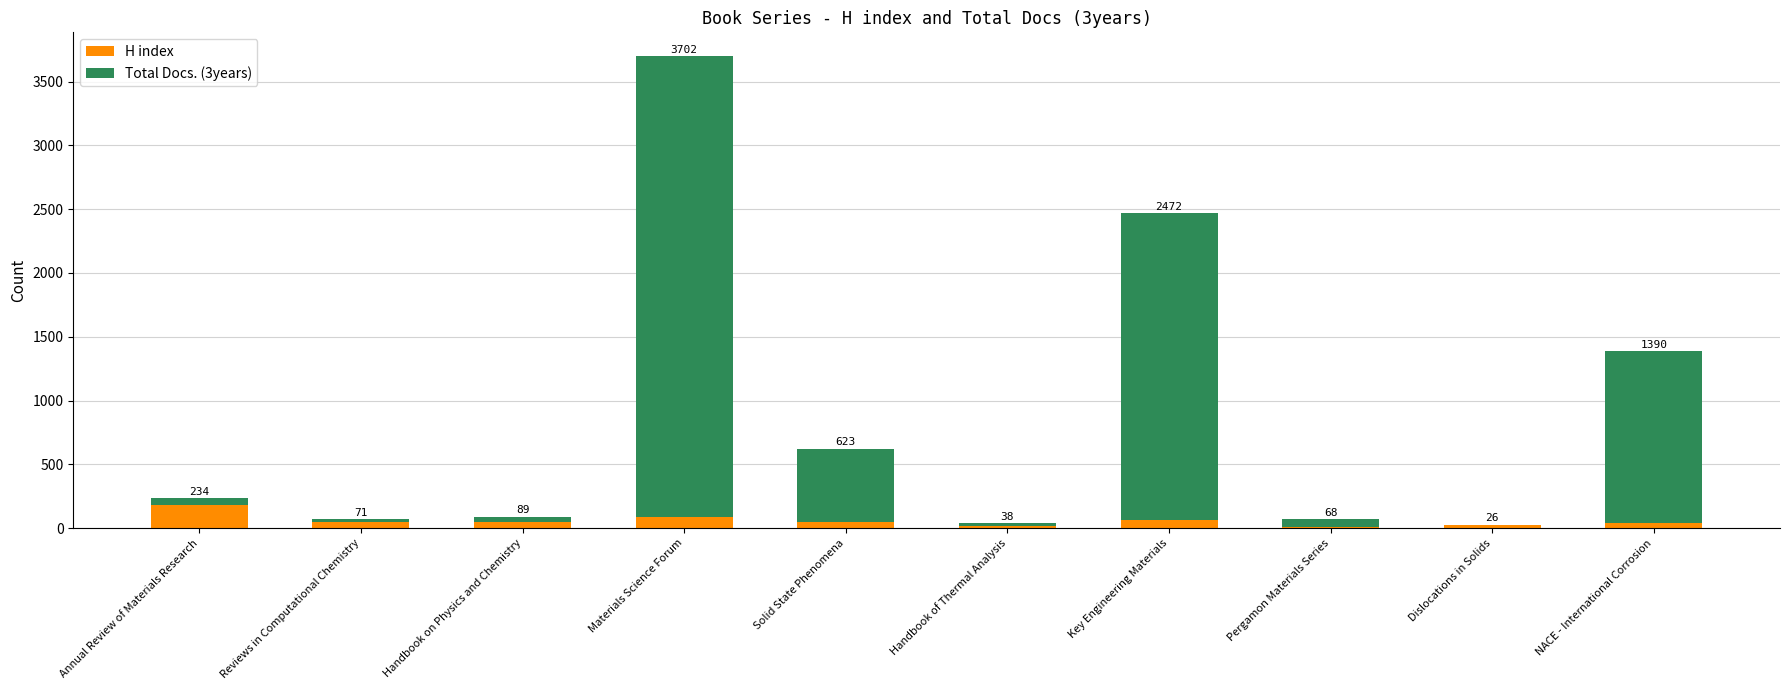

What are all the series names shown in the legend?

H index, Total Docs. (3years)